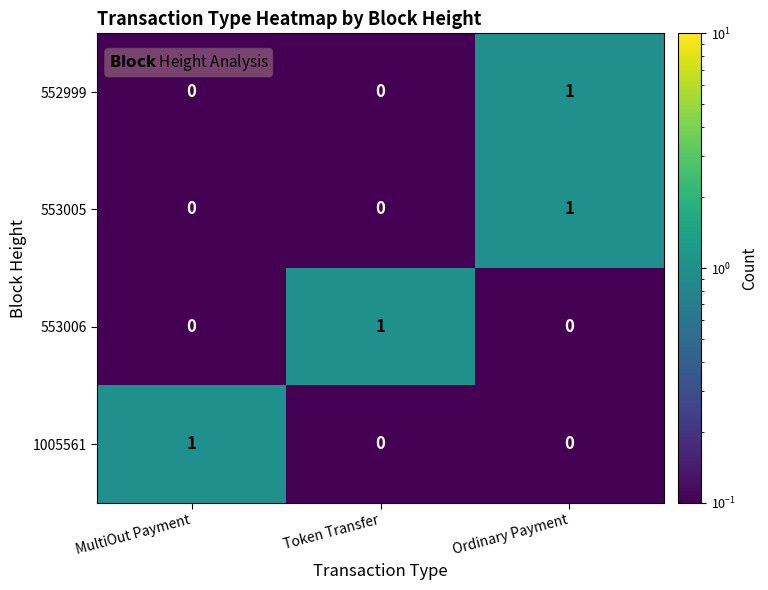

True or false: 553006 has a value of 1 at Token Transfer.

True